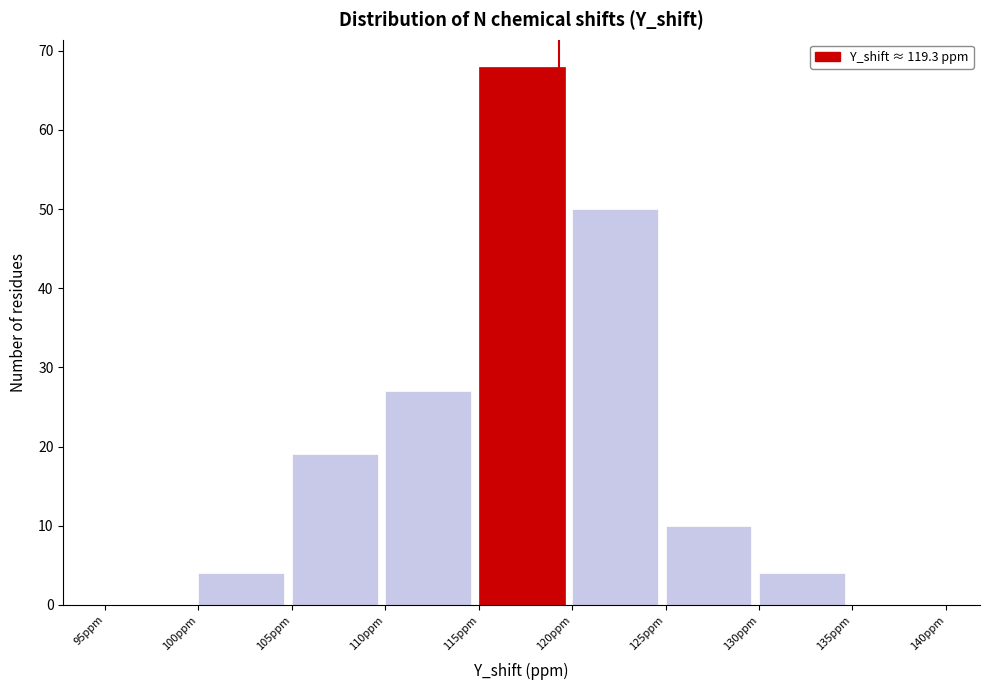

Reading left to right, transcribe this chart: for each bar, give the range it covers on the x-axis and its height. The values are not printed on the chart, so give them approximately, as read against the axis.

95 to 100: 0
100 to 105: 4
105 to 110: 19
110 to 115: 27
115 to 120: 68
120 to 125: 50
125 to 130: 10
130 to 135: 4
135 to 140: 0